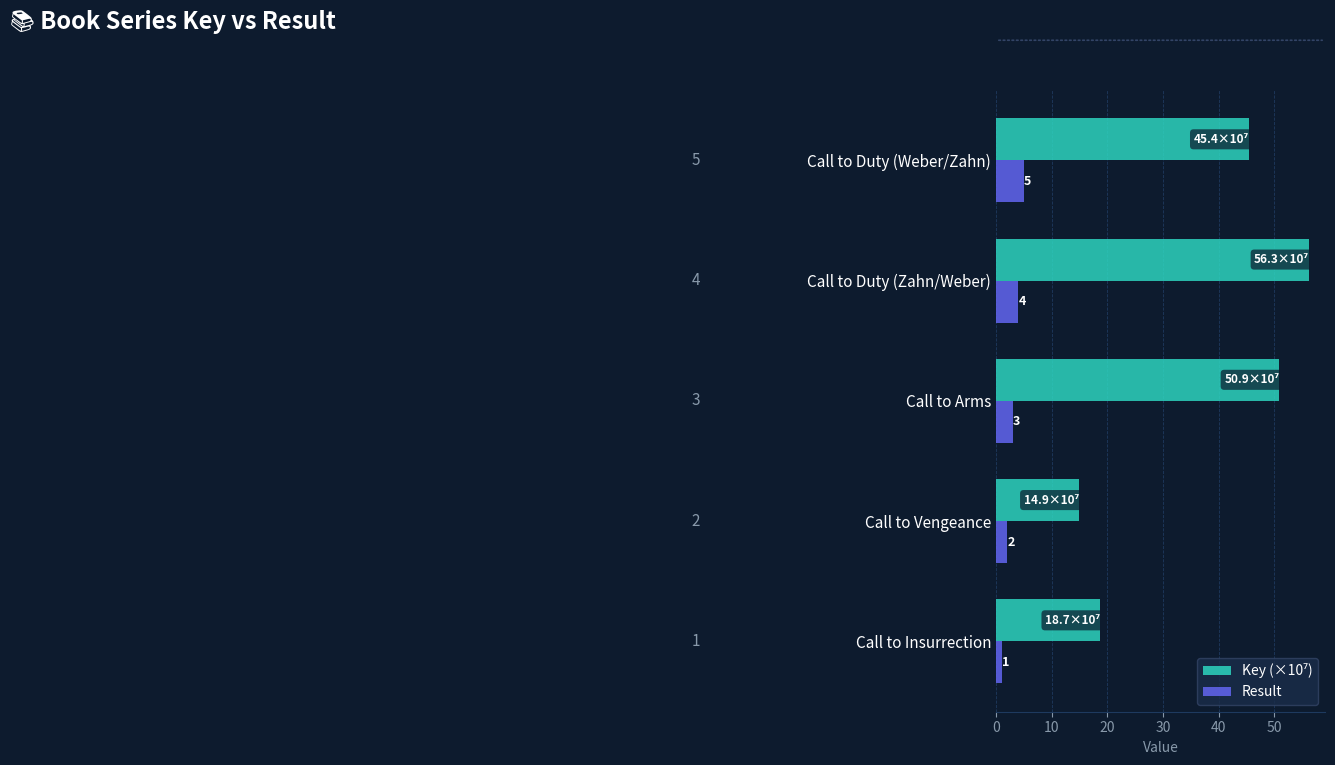

At which category is the sum across all series the highest?

Call to Duty (Zahn/Weber)